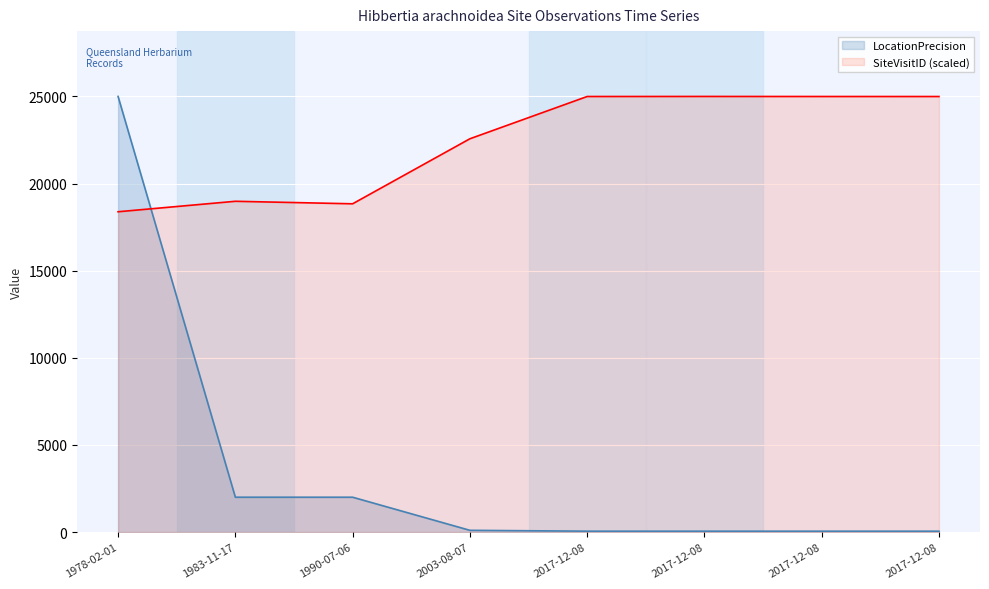

Reading left to right, transcribe all the data shown in this chart.

LocationPrecision: 1978-02-01=25000.0	1983-11-17=2000.0	1990-07-06=2000.0	2003-08-07=100.0	2017-12-08=50.0	2017-12-08=50.0	2017-12-08=50.0	2017-12-08=50.0
SiteVisitID: 1978-02-01=18382.7	1983-11-17=18983.6	1990-07-06=18839.1	2003-08-07=22571.3	2017-12-08=24997.3	2017-12-08=25000.0	2017-12-08=24997.3	2017-12-08=24996.2